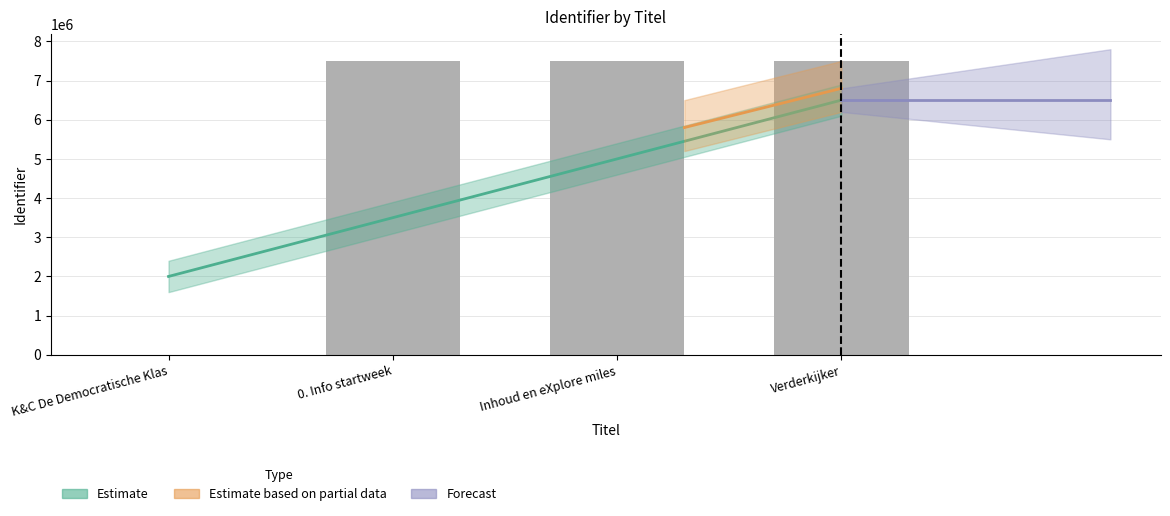

What is the greatest value displayed?

7497957